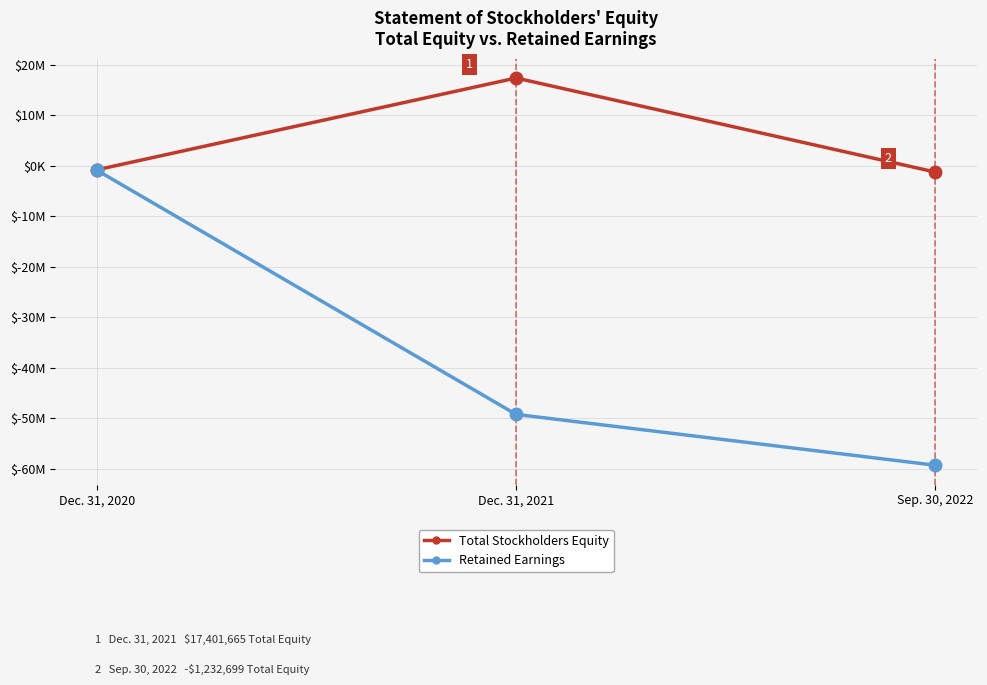

What are all the series names shown in the legend?

Total Stockholders Equity, Retained Earnings